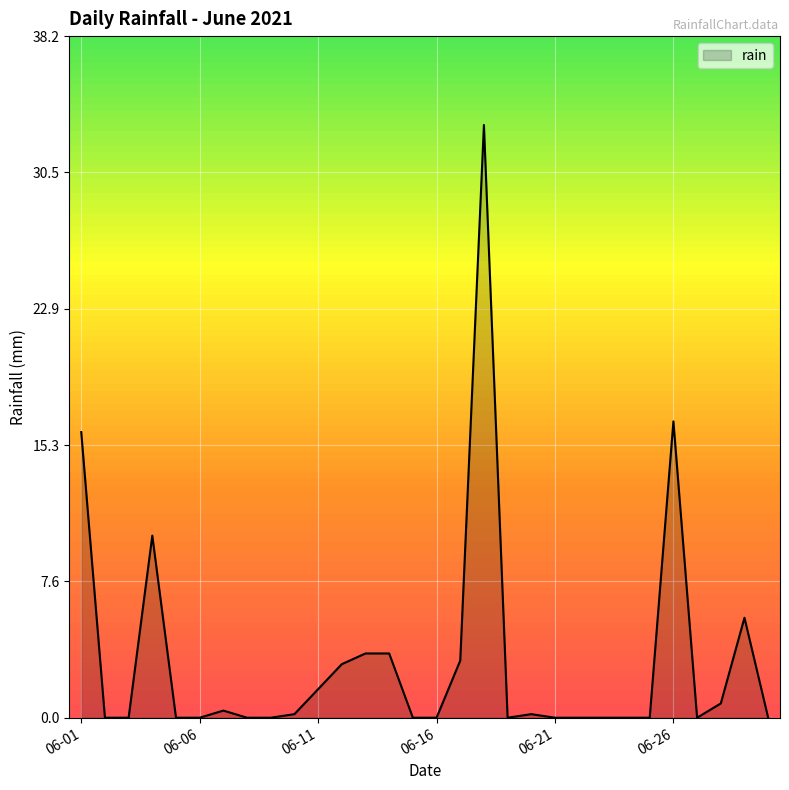

Reading right to left, list all the values displayed in this chart.

0.0	5.6	0.8	0.0	16.6	0.0	0.0	0.0	0.0	0.0	0.2	0.0	33.2	3.2	0.0	0.0	3.6	3.6	3.0	1.6	0.2	0.0	0.0	0.4	0.0	0.0	10.2	0.0	0.0	16.0